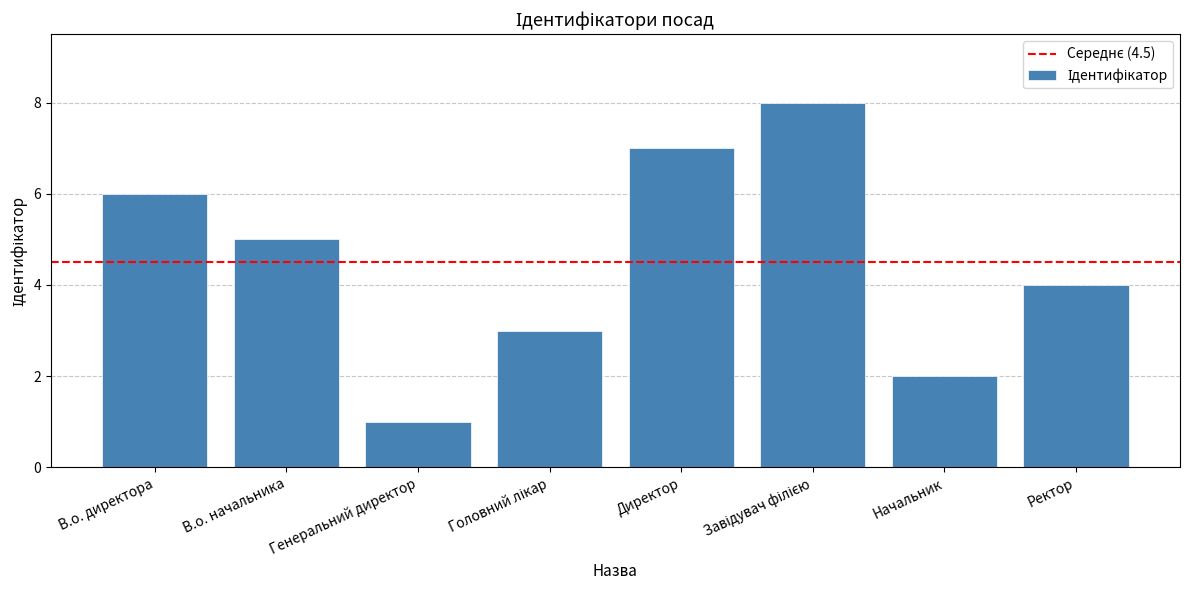

Which has a higher value, В.о. директора or Ректор?

В.о. директора